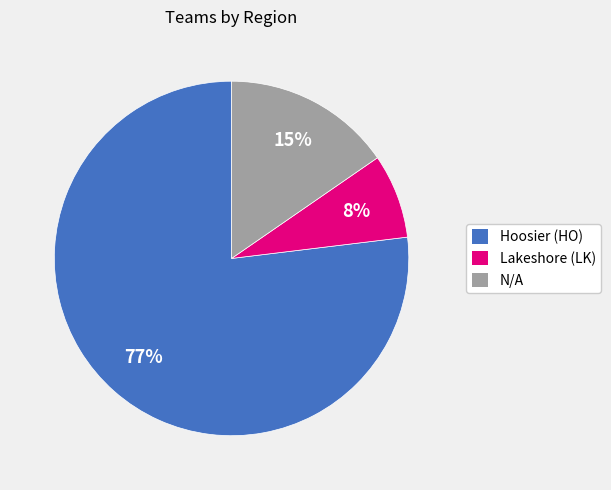

How many segments does this pie chart have?

3